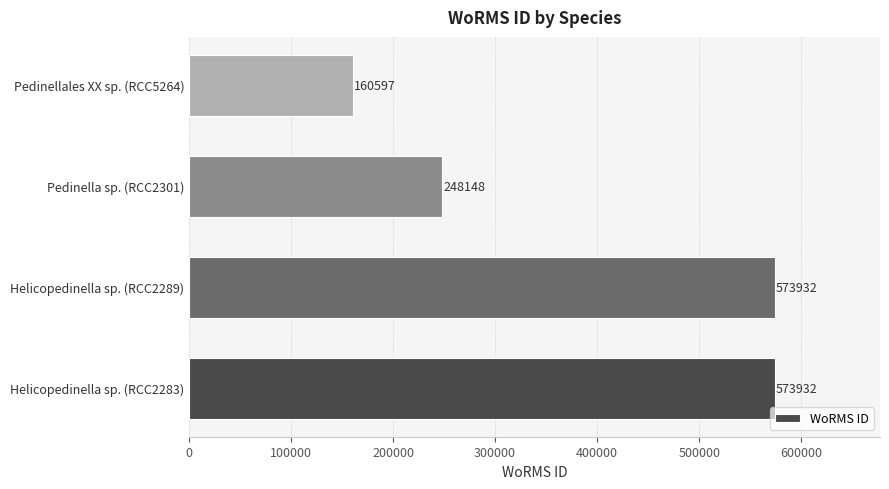

What is the greatest value displayed?

573932